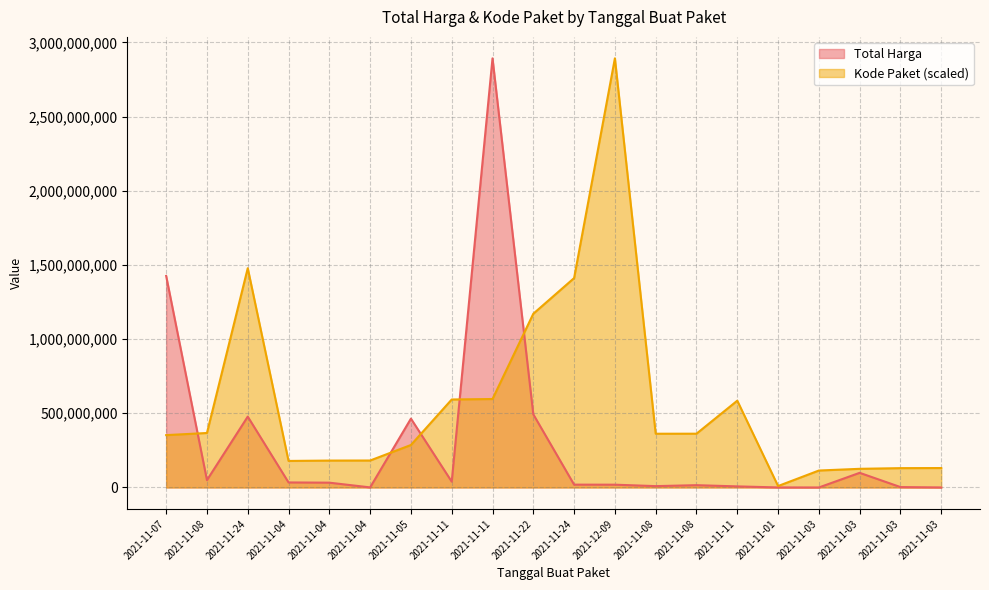

What is the difference between the second highest and minimum values in the Kode Paket series?

1468107043.0